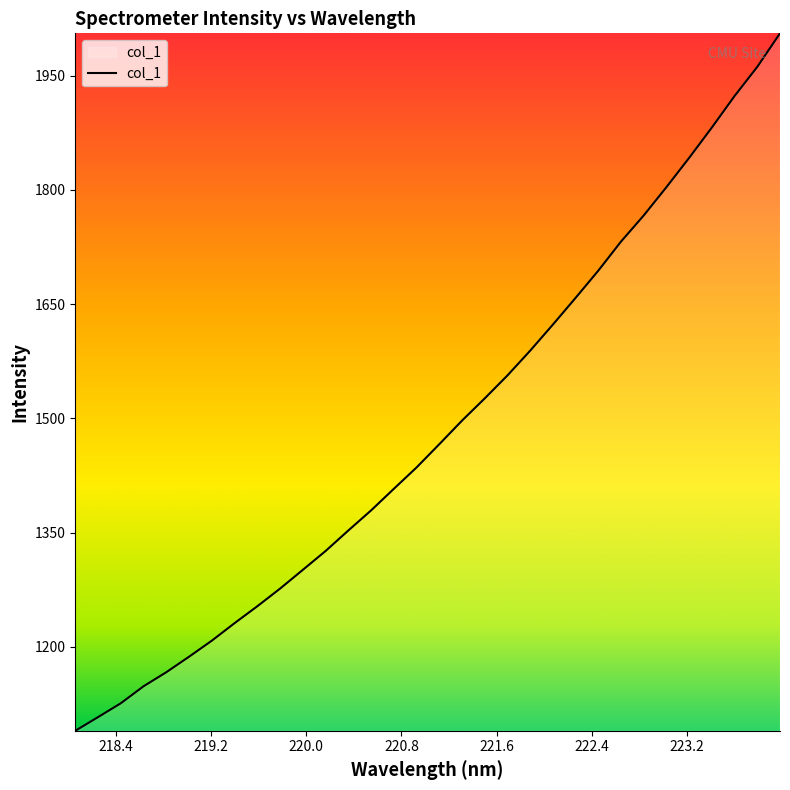

What is the greatest value displayed?

2005.5